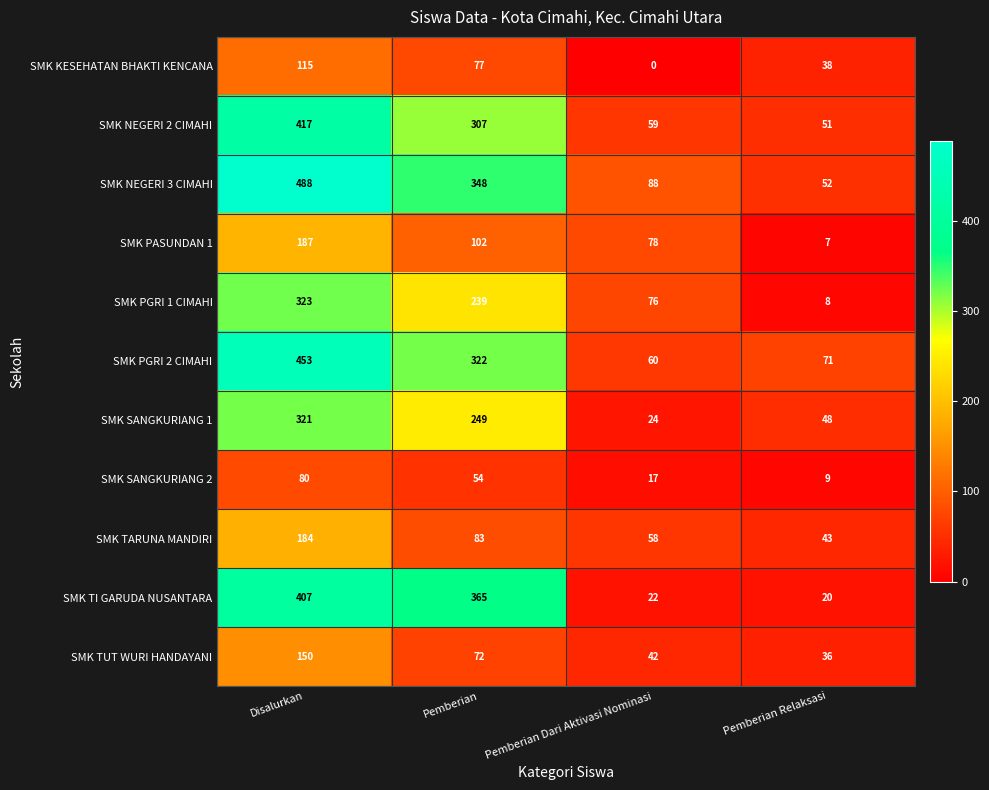

What is the difference between the maximum and minimum values in the SMK TUT WURI HANDAYANI series?

114